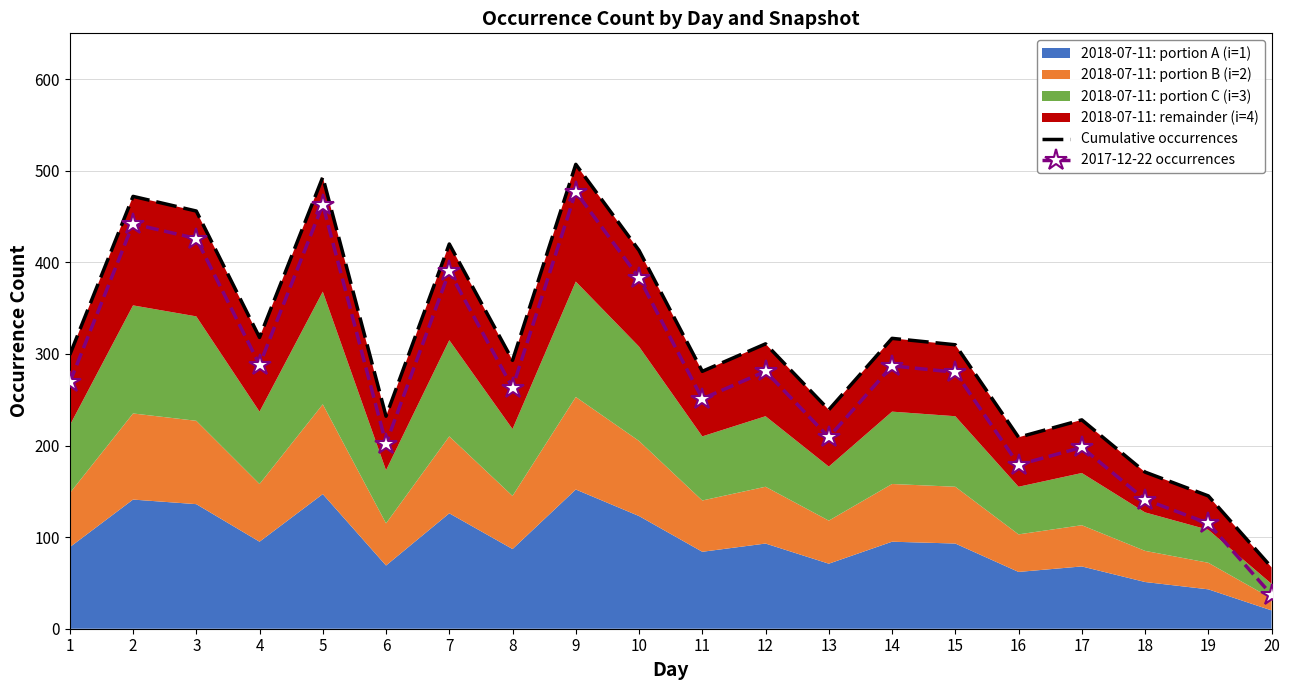

Where does the Cumulative occurrences series first go above 310?

2